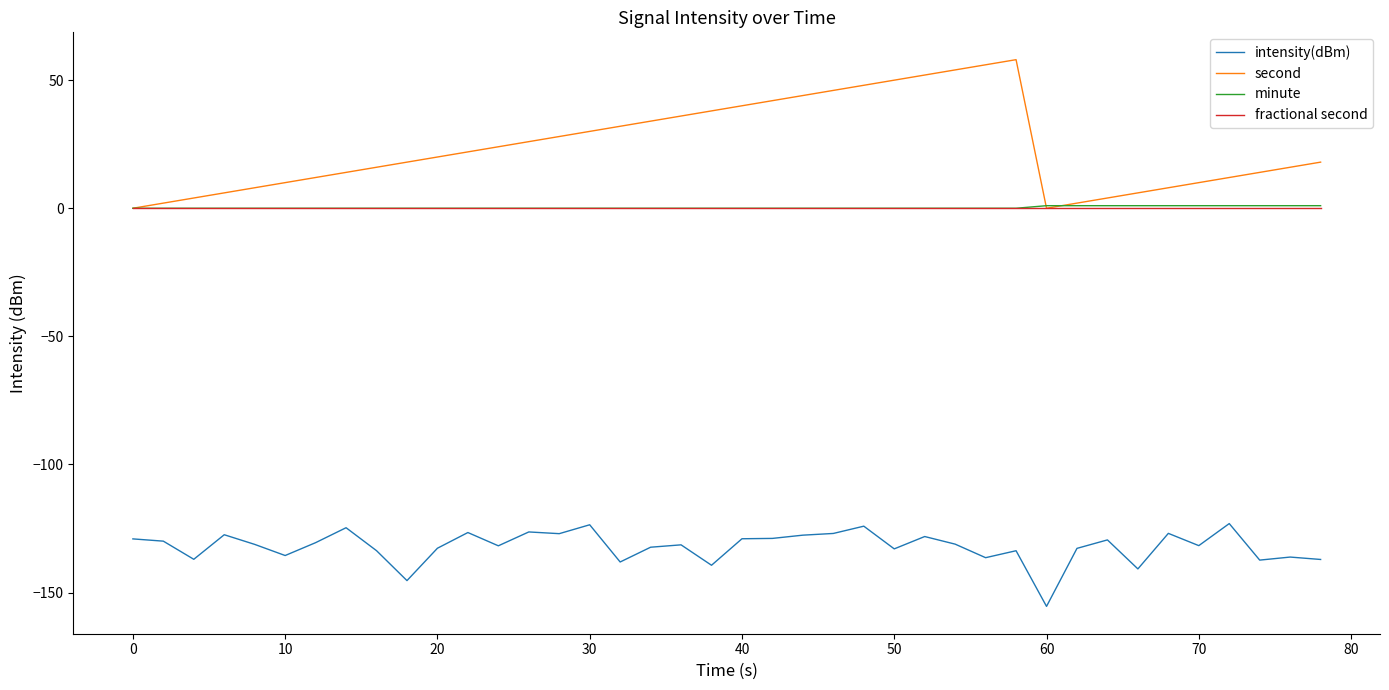

What are all the series names shown in the legend?

intensity(dBm), second, minute, fractional second